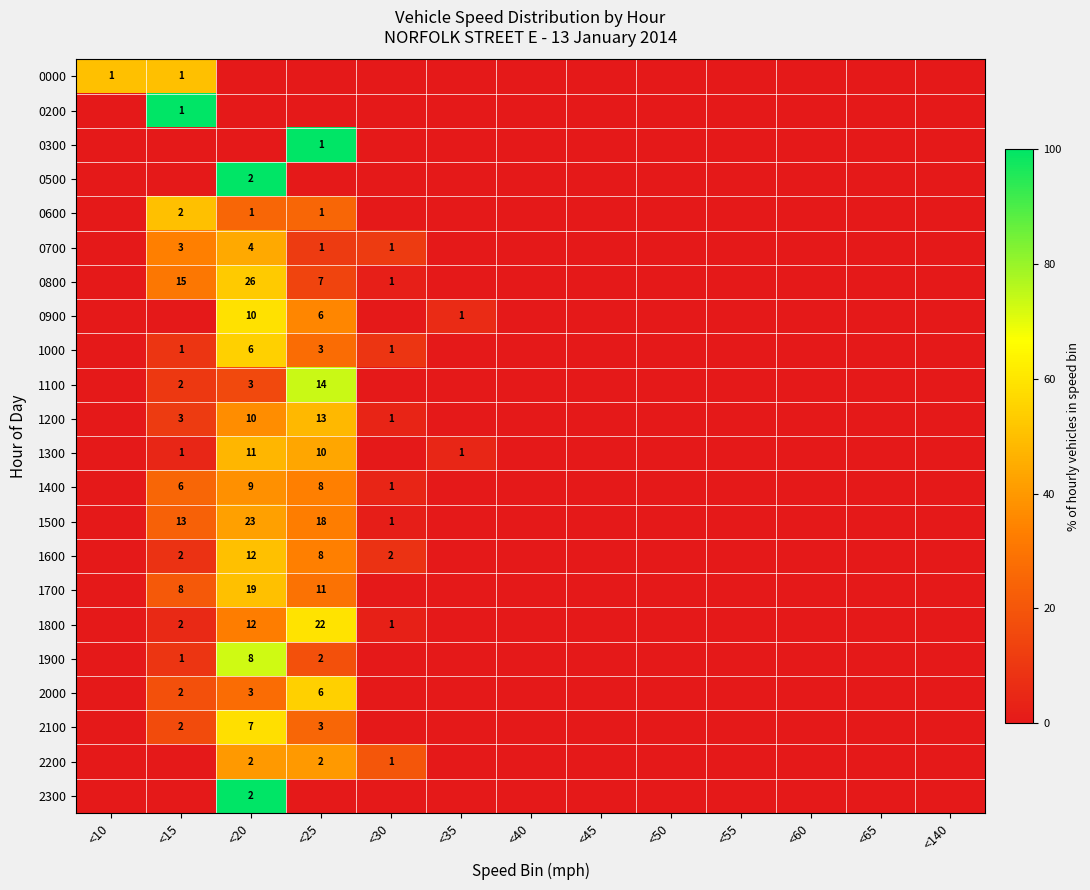

The 0000 series shows 1 at <15. True or false?

True